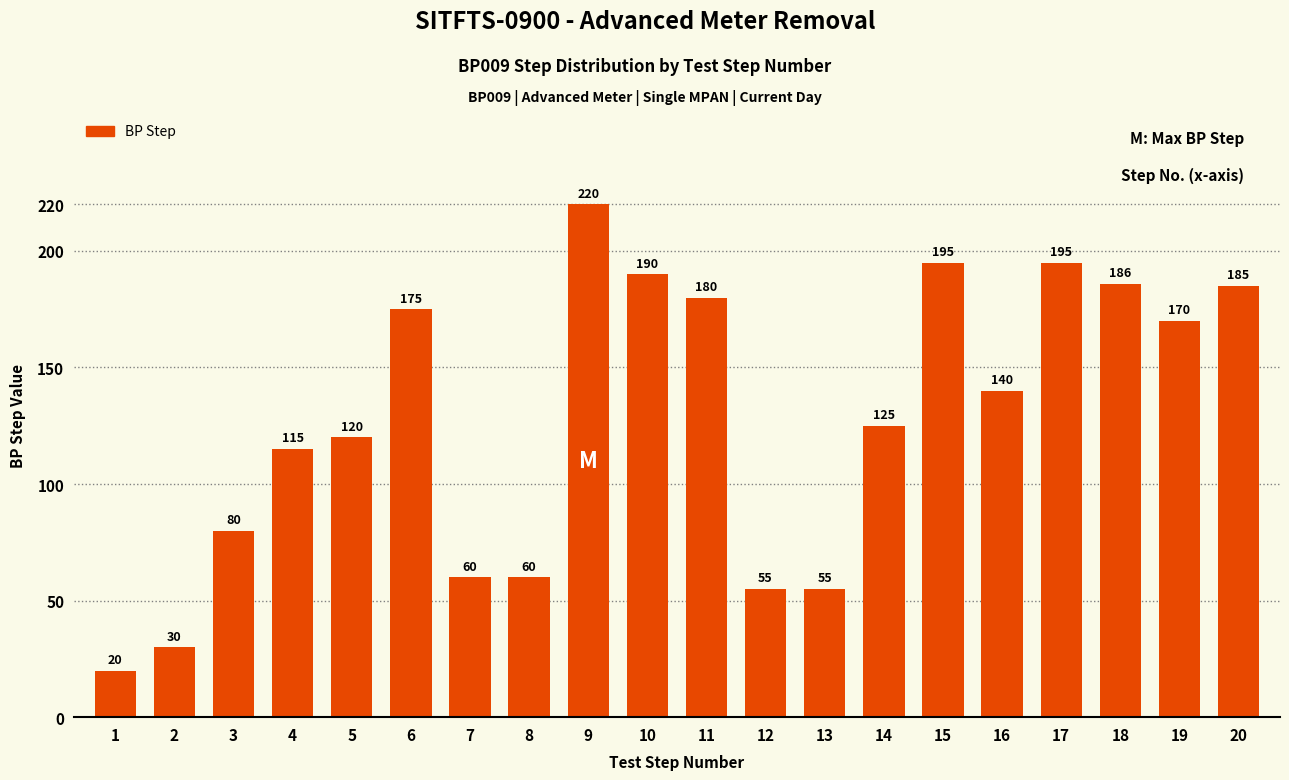

What is the average value?

128